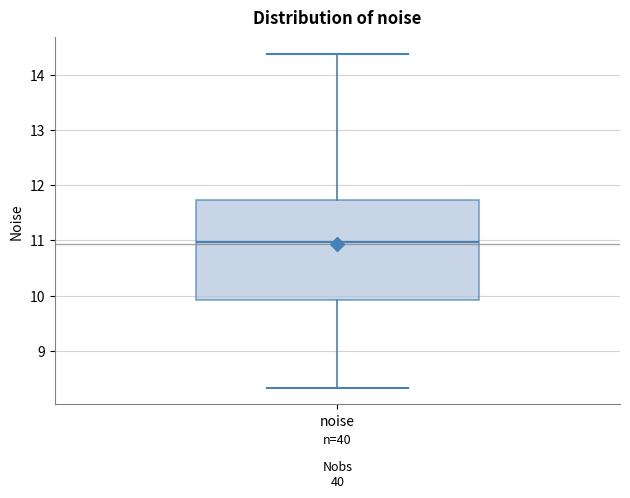

Transcribe this box plot: give where the median line is, the range the box spans, and where the two whiskers end, as read against the y-axis. The values are not printed on the chart, so give them approximately, as read against the axis.

median 11.0, box 9.9 to 11.7, whiskers 8.3 to 14.4